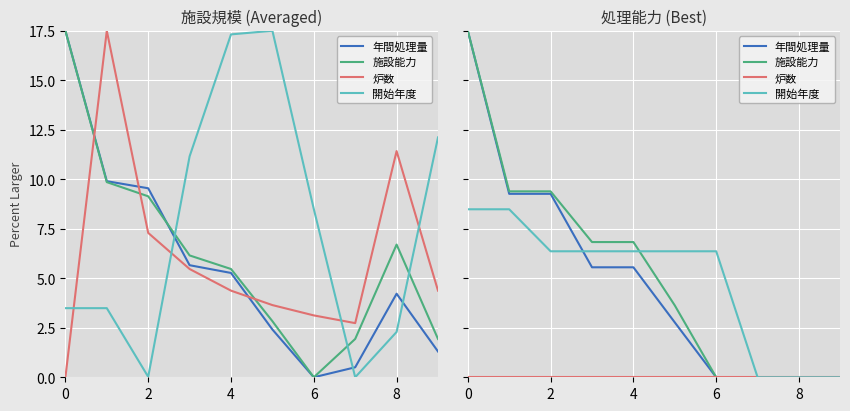

True or false: 炉数 and 開始年度 intersect in this chart.

False